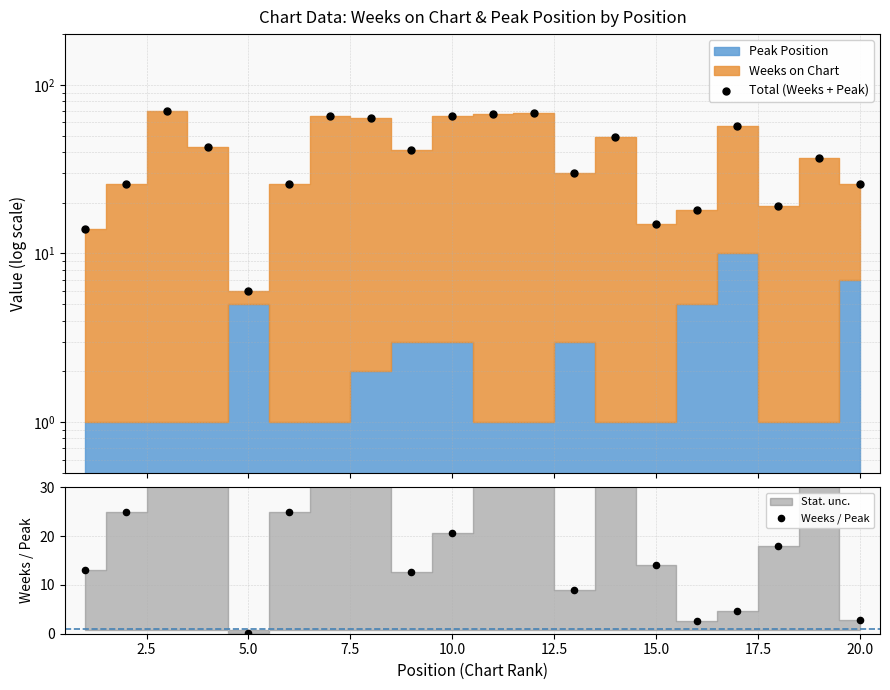

Which series reaches the maximum Y coordinate?

Total (Weeks + Peak)